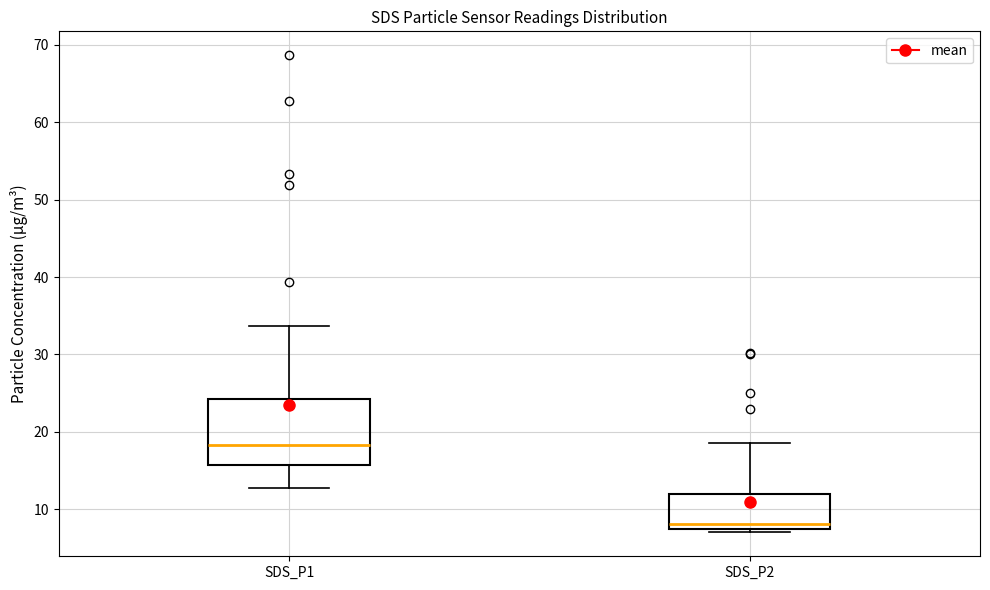

Reading left to right, transcribe this box plot: for each box, give where its median line is, the range the box spans, and where its two whiskers end, as read against the y-axis. The values are not printed on the chart, so give them approximately, as read against the axis.

SDS_P1: median 18, box 16 to 24, whiskers 13 to 34
SDS_P2: median 8, box 7 to 12, whiskers 7 (just below the box's lower edge) to 19